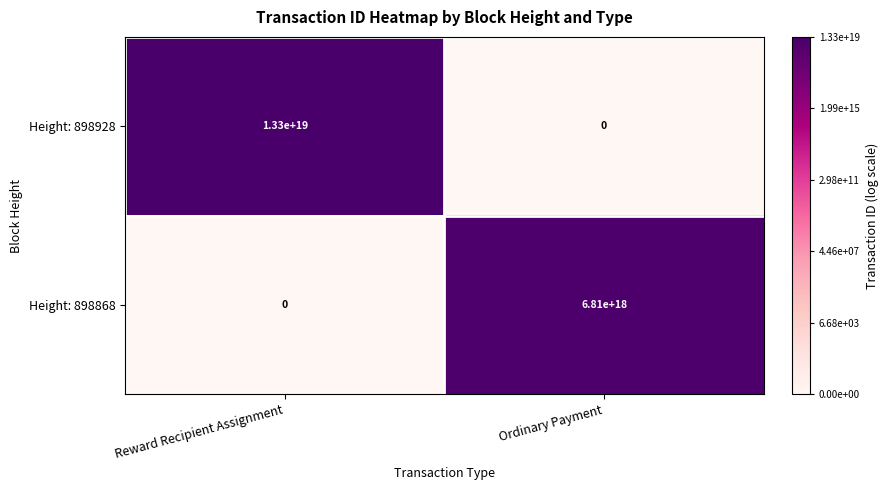

How many categories are shown in the chart?

2